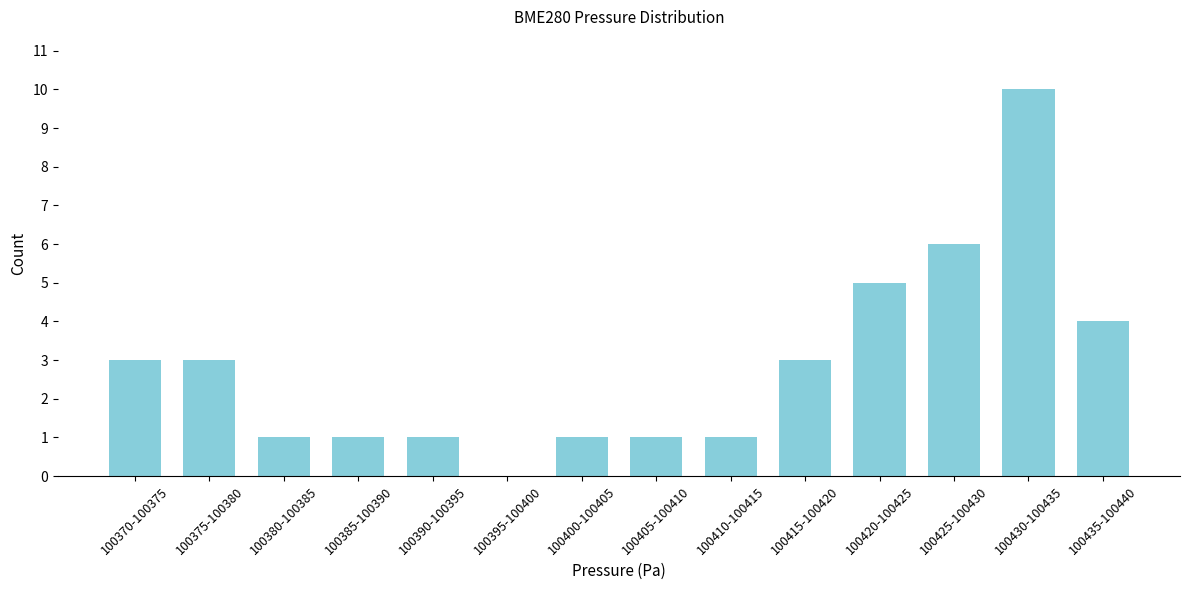

Reading left to right, transcribe all the data shown in this chart.

100370-100375=3	100375-100380=3	100380-100385=1	100385-100390=1	100390-100395=1	100395-100400=0	100400-100405=1	100405-100410=1	100410-100415=1	100415-100420=3	100420-100425=5	100425-100430=6	100430-100435=10	100435-100440=4